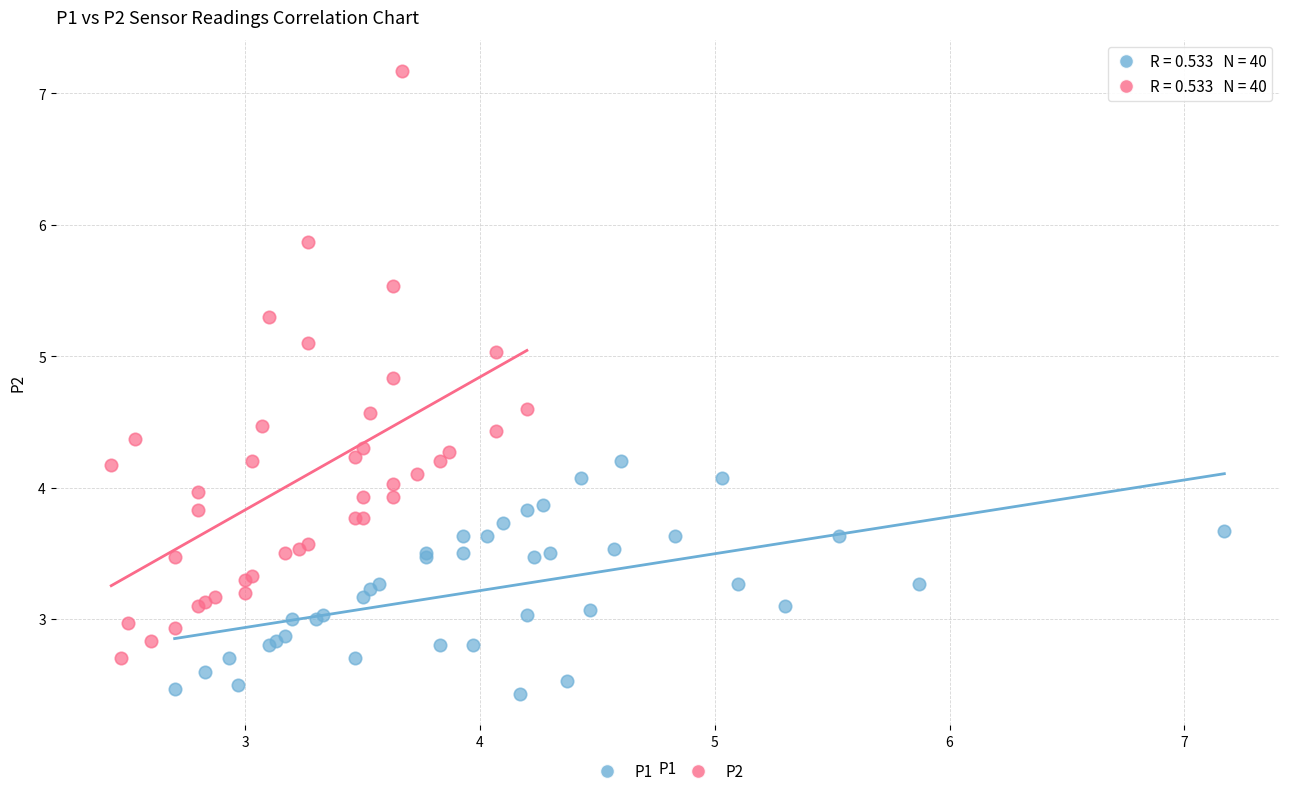

What are all the series names shown in the legend?

P1, P2